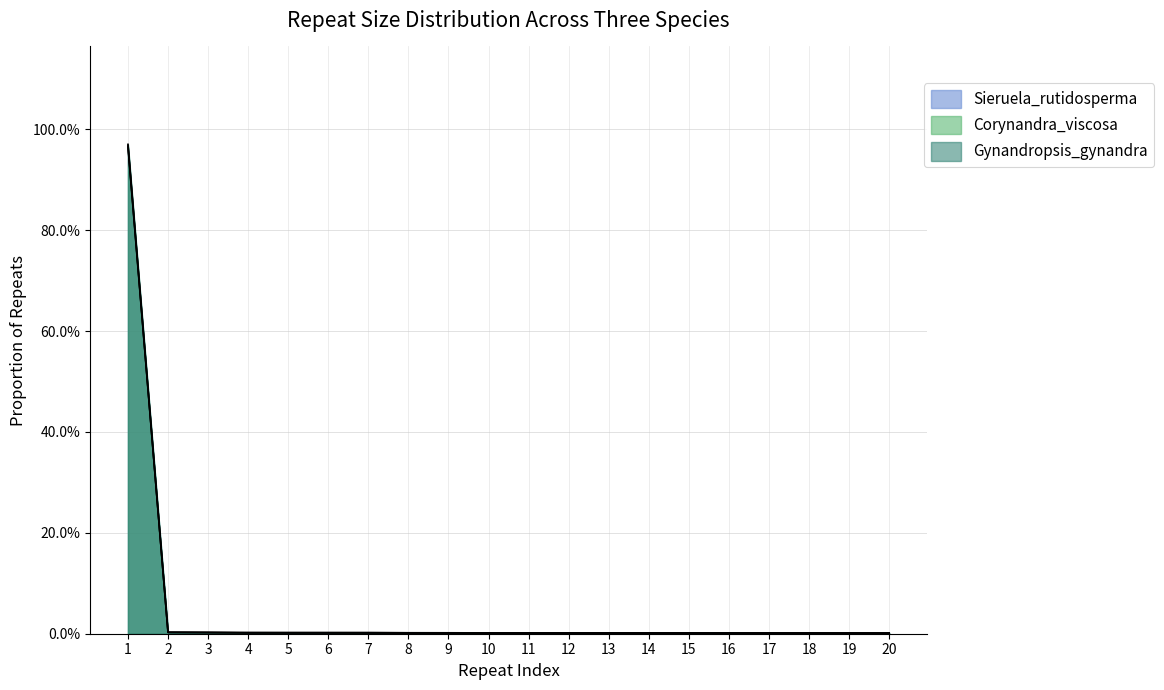

Rank the series at 17 from highest to lowest value.

Gynandropsis_gynandra, Sieruela_rutidosperma, Corynandra_viscosa